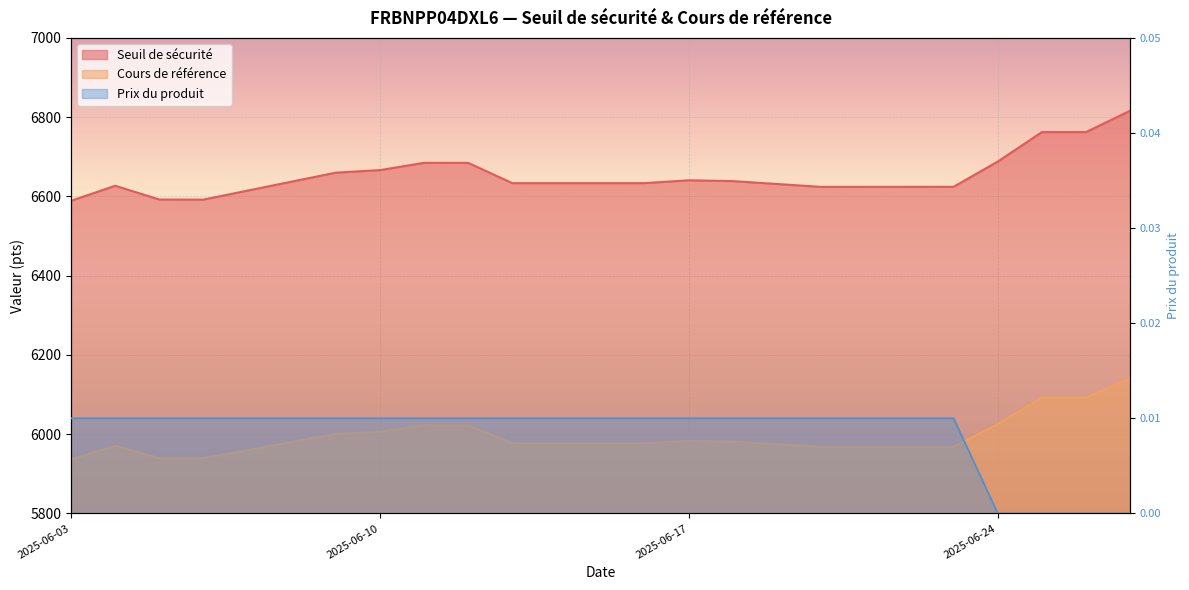

Which series has the largest range (max minus min)?

Seuil de sécurité